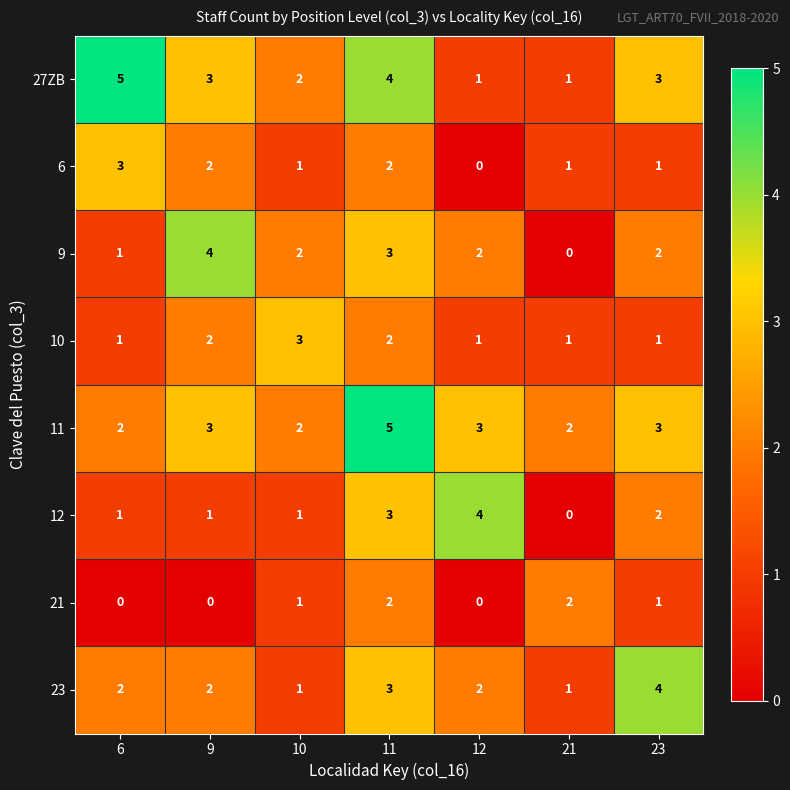

The 11 series shows 1 at 21. True or false?

False